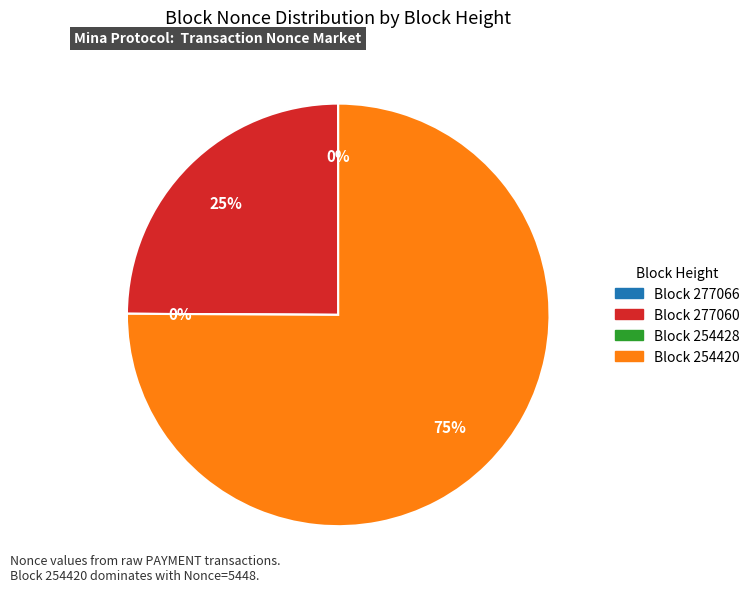

Do 277066 and 277060 together represent more than half of the pie?

No